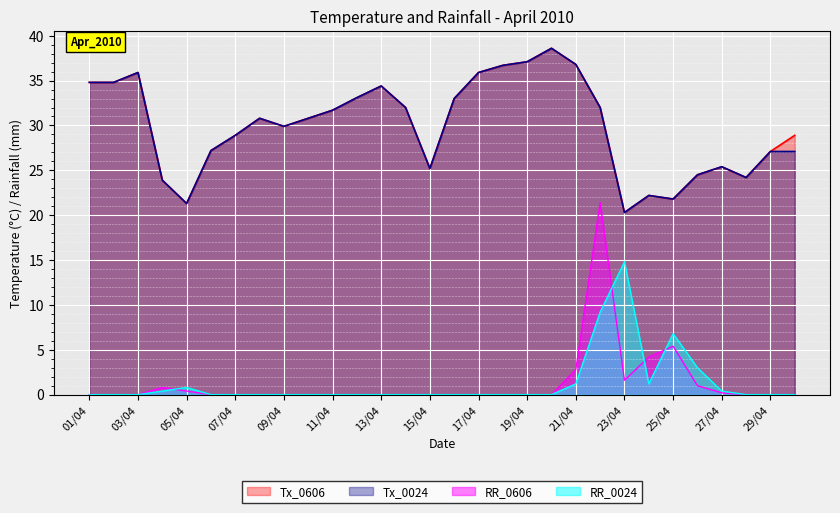

True or false: Tx_0606 and RR_0024 cross at least once.

False